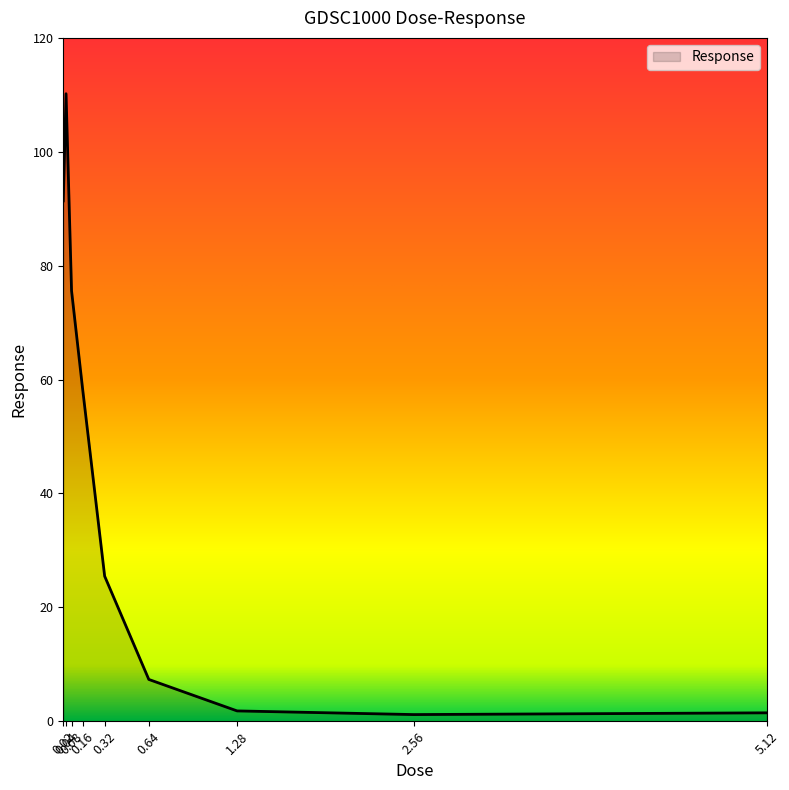

What is the difference between the maximum and minimum values?

109.0